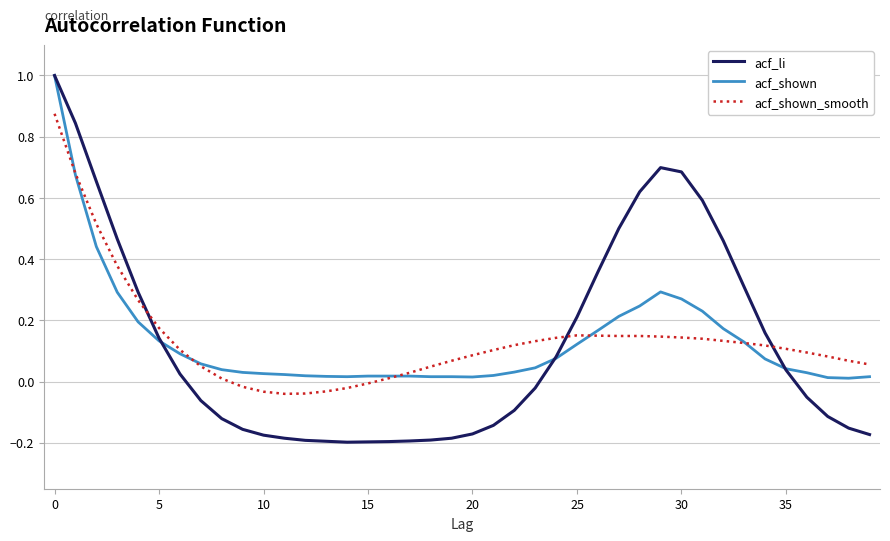

Which series has the largest range (max minus min)?

acf_li